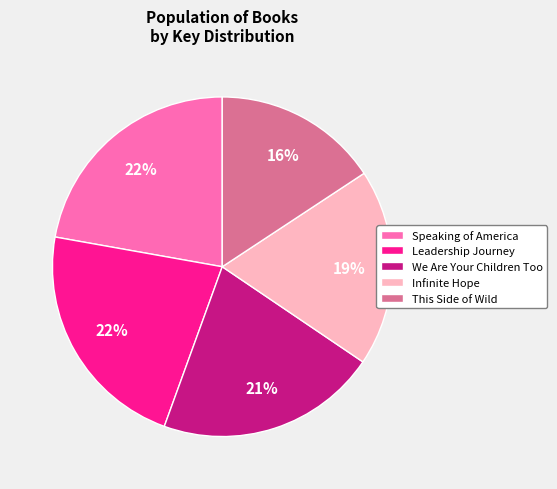

What percentage is the This Side of Wild slice, to the nearest percent?

16%